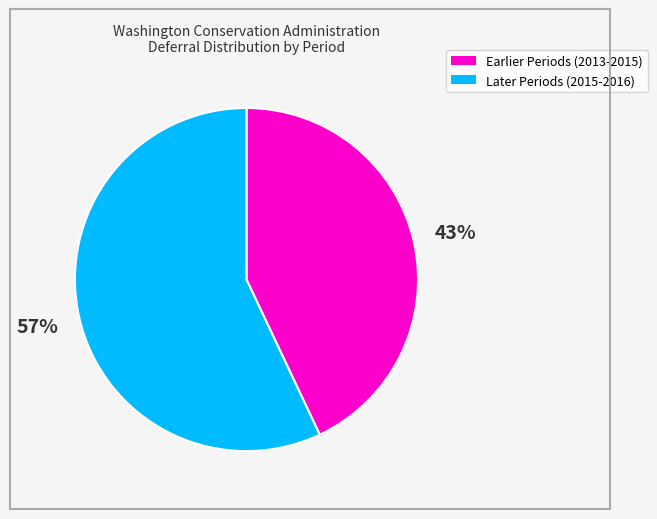

How many slices are in this pie chart?

2